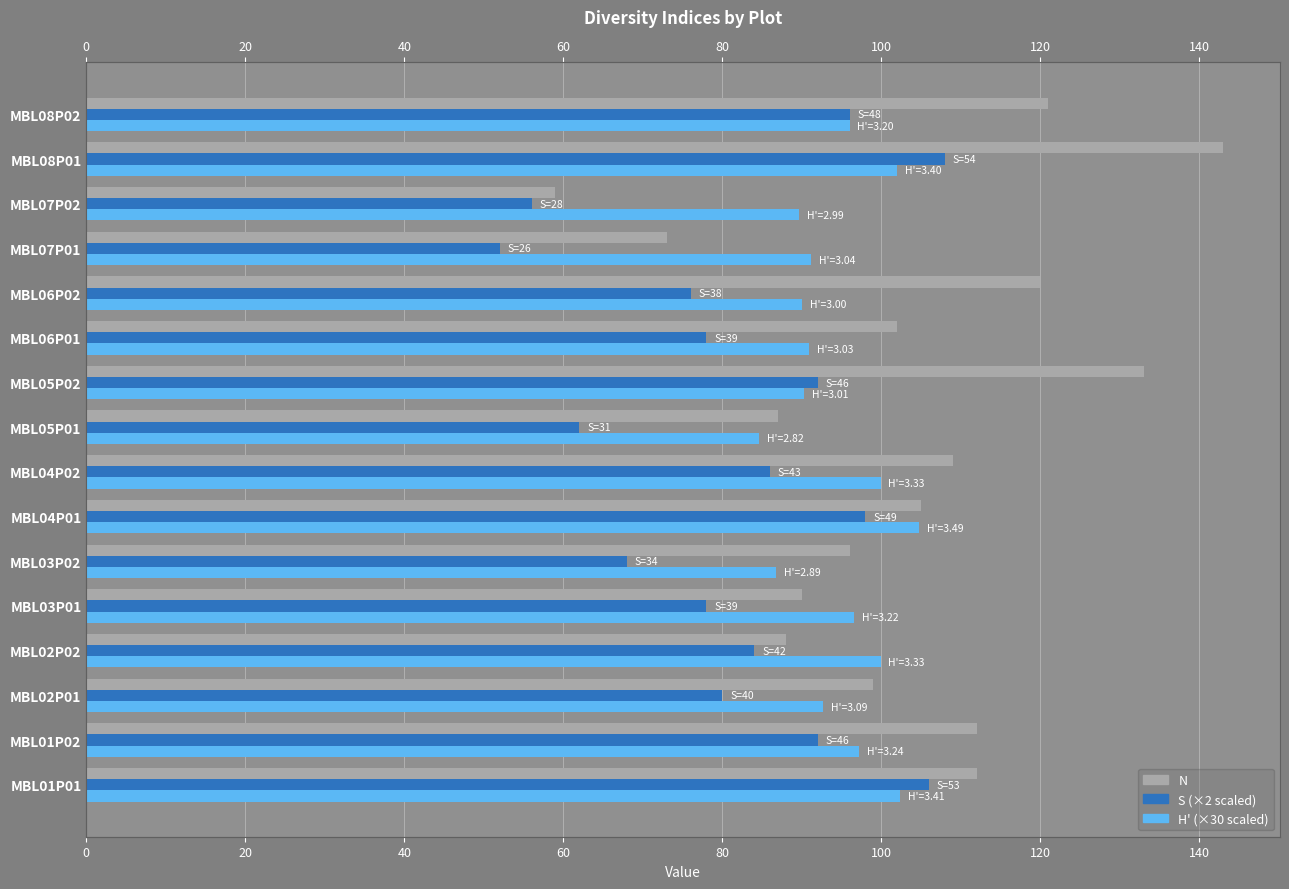

Count the number of data series in this chart.

3